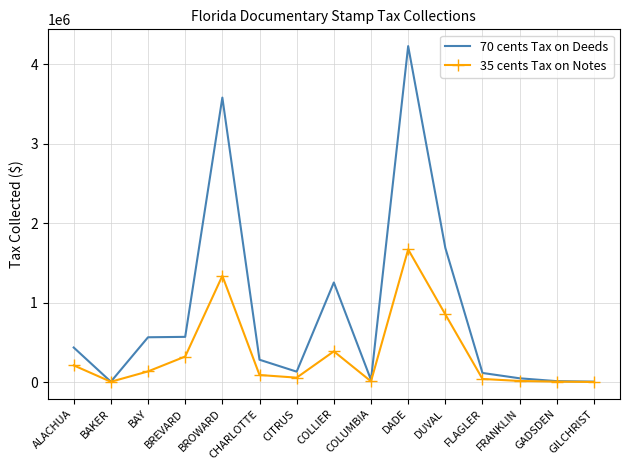

At which category is the sum across all series the highest?

DADE